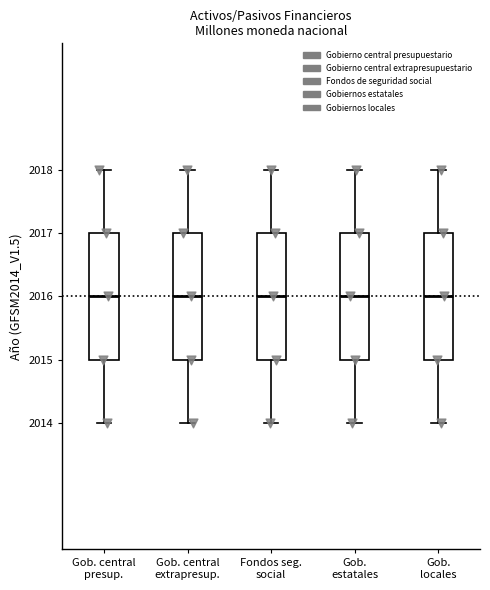

Reading left to right, read every box against the y-axis: the position of its median line, the range the box covers, and the ends of its whiskers. The values are not printed on the chart, so give them approximately, as read against the axis.

Gob. central presup.: median 2016, box 2015 to 2017, whiskers 2014 to 2018
Gob. central extrapresup.: median 2016, box 2015 to 2017, whiskers 2014 to 2018
Fondos seg. social: median 2016, box 2015 to 2017, whiskers 2014 to 2018
Gob. estatales: median 2016, box 2015 to 2017, whiskers 2014 to 2018
Gob. locales: median 2016, box 2015 to 2017, whiskers 2014 to 2018